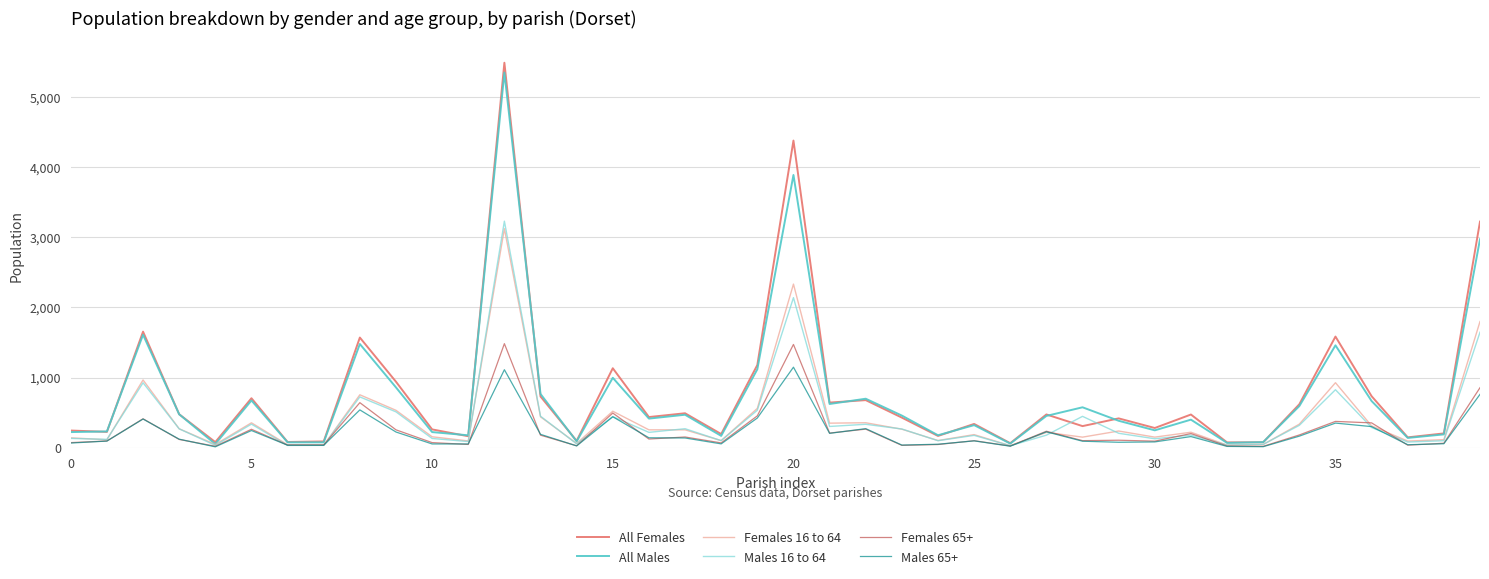

How many series are shown in this chart?

6